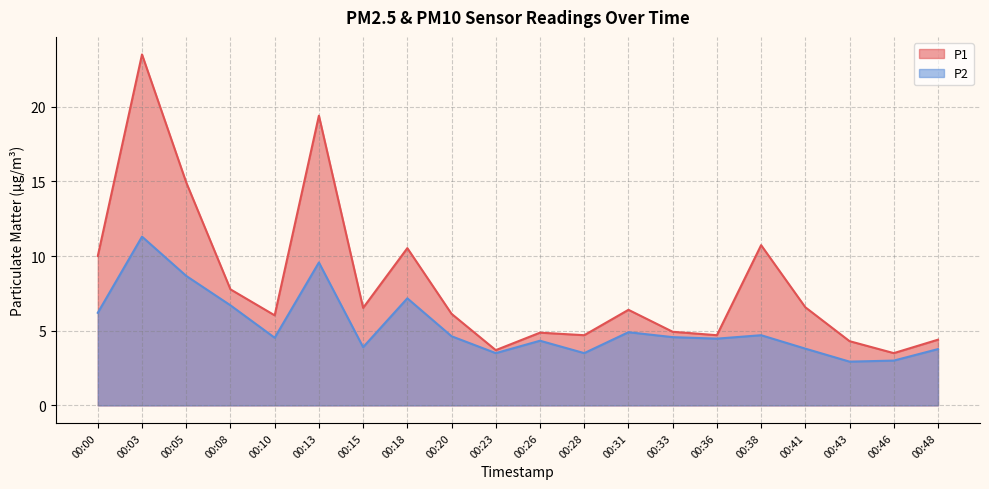

Where is the first local minimum for P2?

00:10